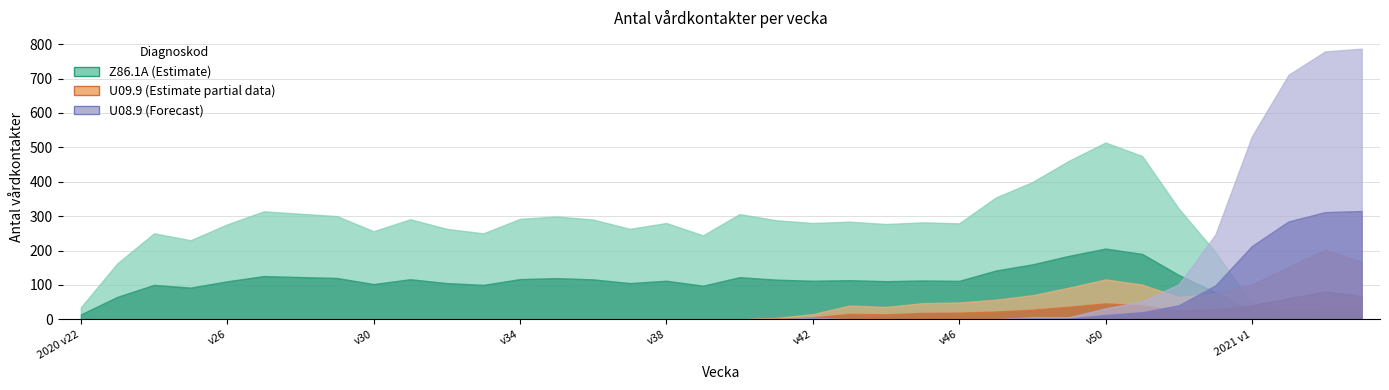

At v44, list the series in order from smallest to largest.

U08.9, U09.9, Z86.1A